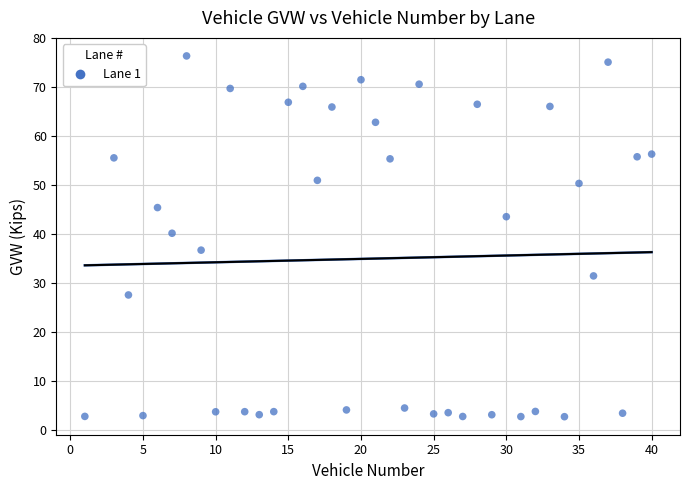

What Y value in the scatter plot is closest to 39?

40.2